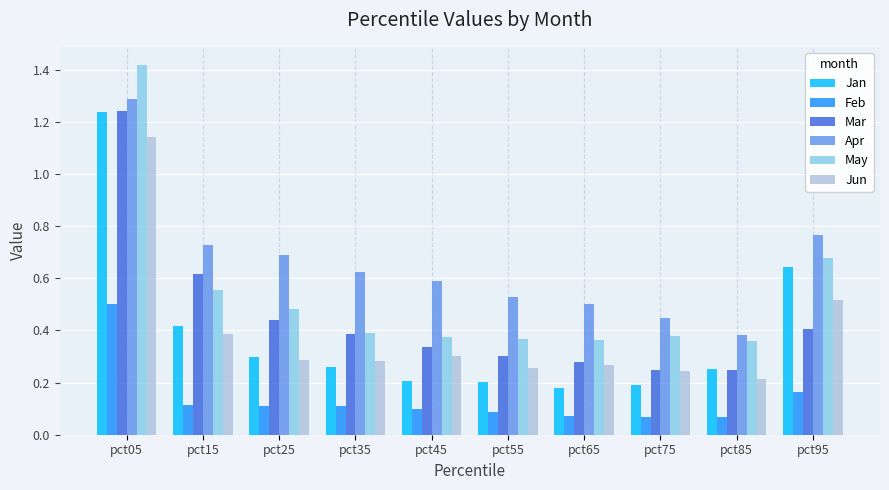

Is it true that May equals 0.4 at pct35?

True